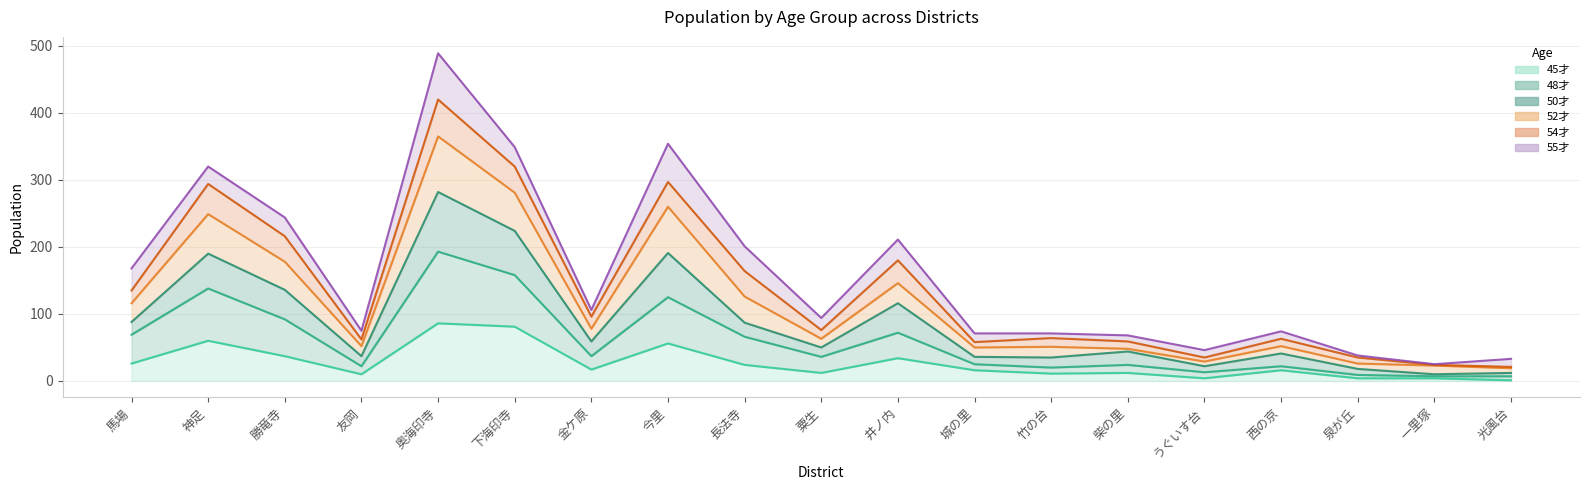

At which label does 48才 reach its peak?

奥海印寺